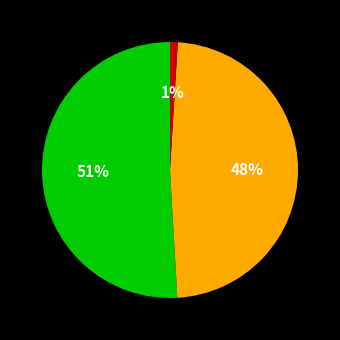

Is there any slice that represents more than half of the pie?

Yes